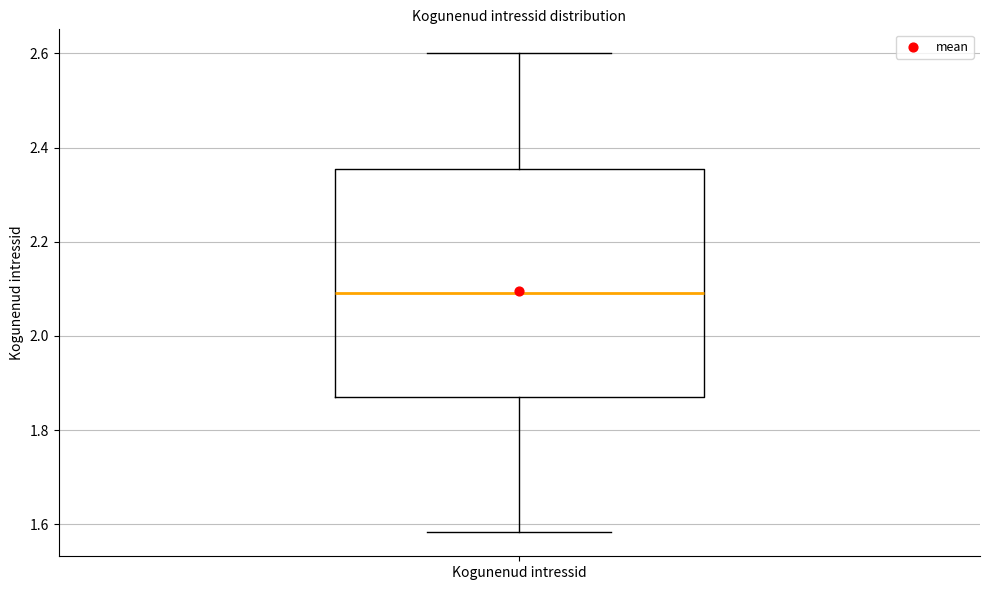

Transcribe this box plot: give where the median line is, the range the box spans, and where the two whiskers end, as read against the y-axis. The values are not printed on the chart, so give them approximately, as read against the axis.

median 2.10, box 1.88 to 2.36, whiskers 1.58 to 2.60